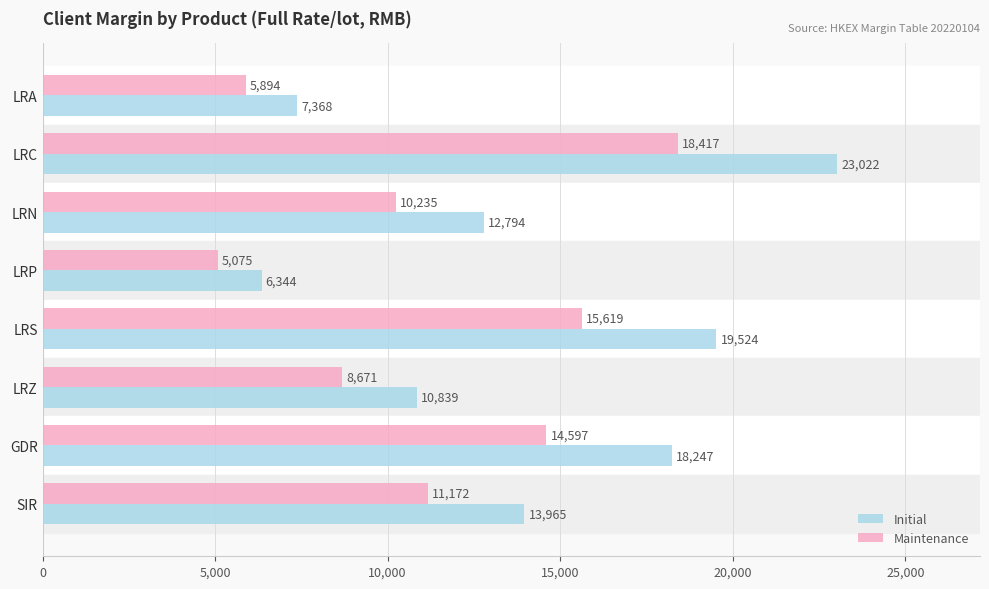

What is the maximum value for Maintenance?

18417